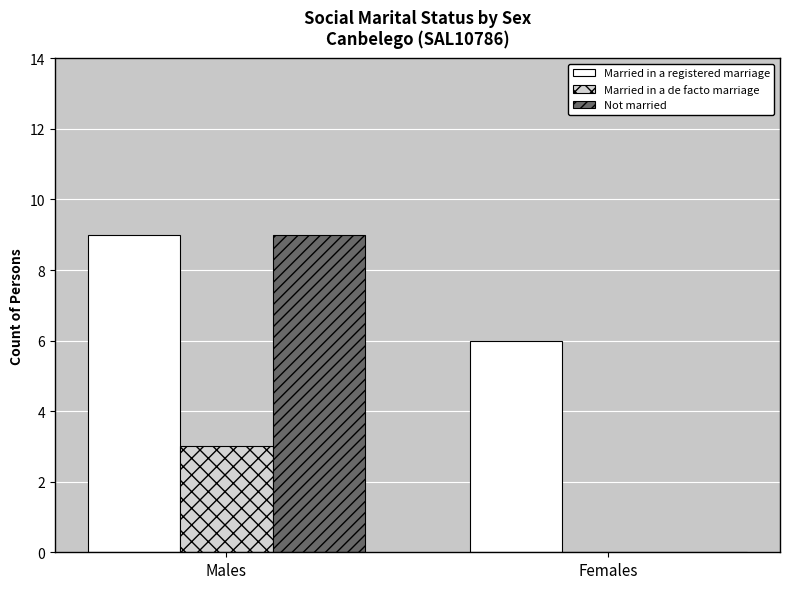

How many groups of bars are there?

2